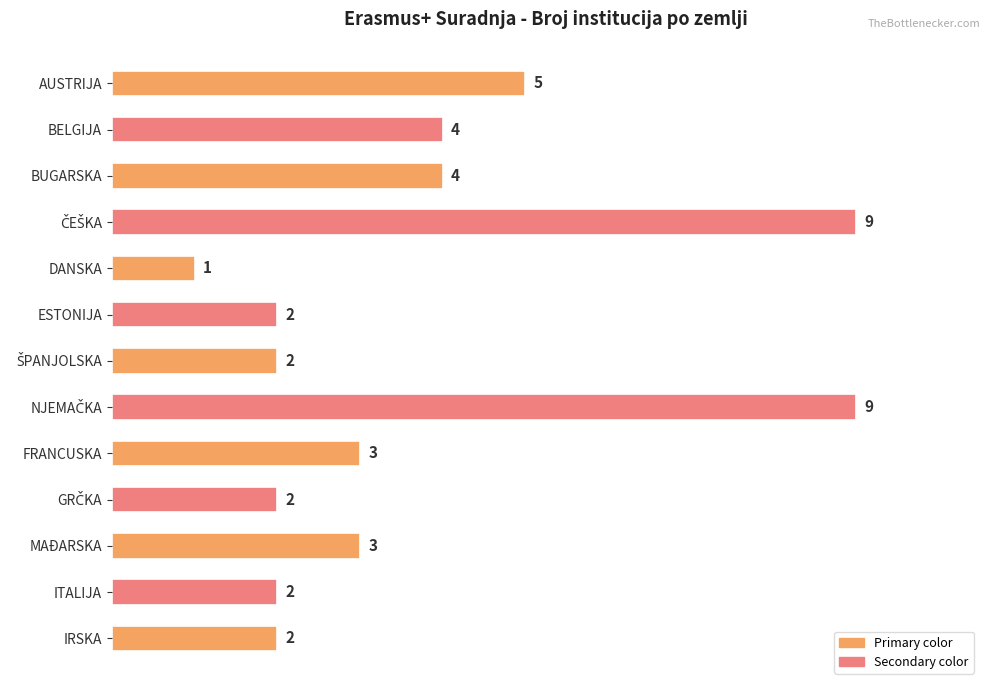

What is the value of the 10th bar from the top?

2